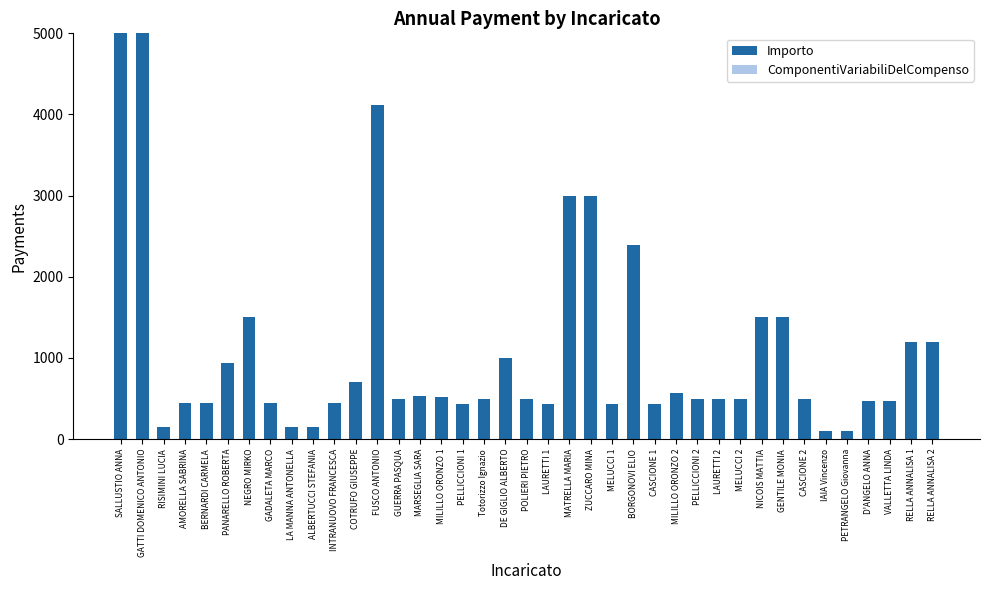

True or false: the data shows 450.0 at INTRANUOVO FRANCESCA.

True